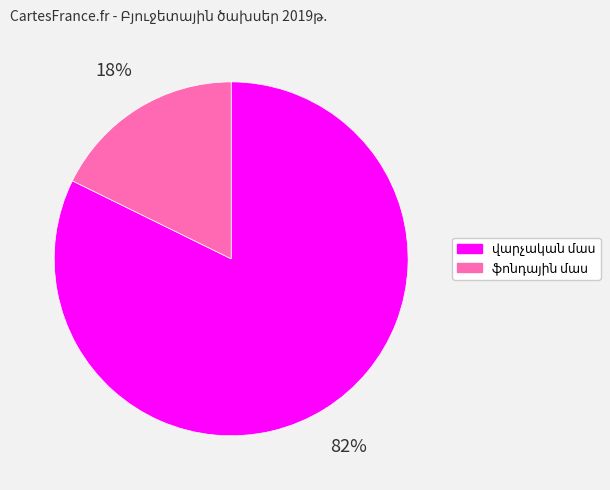

Is there a majority slice in this chart?

Yes